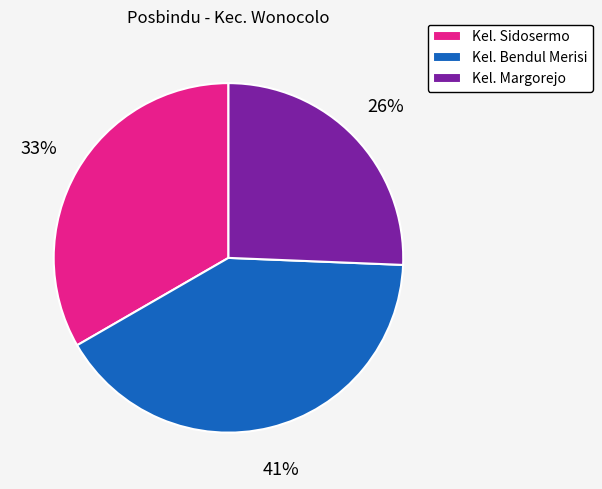

Is Kel. Bendul Merisi the majority of the pie?

No